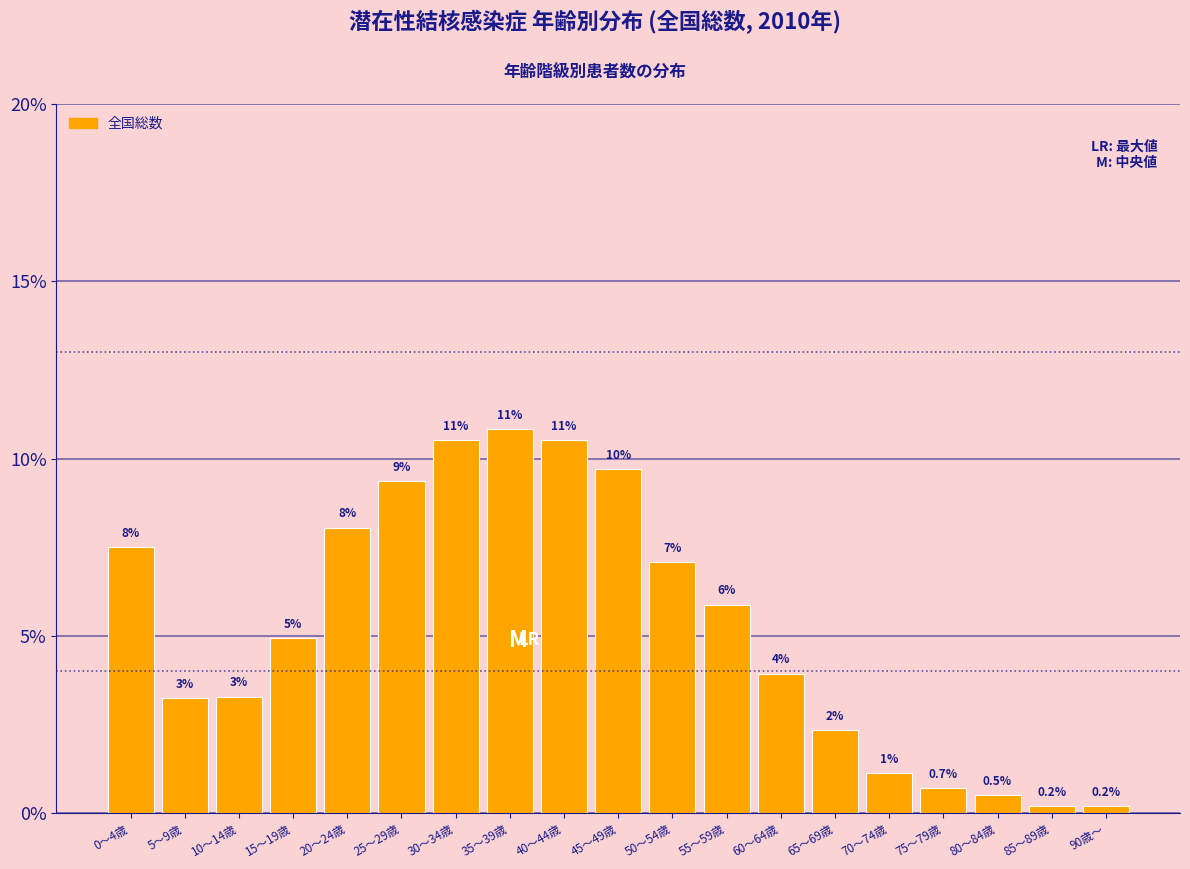

Are the bars horizontal?

No